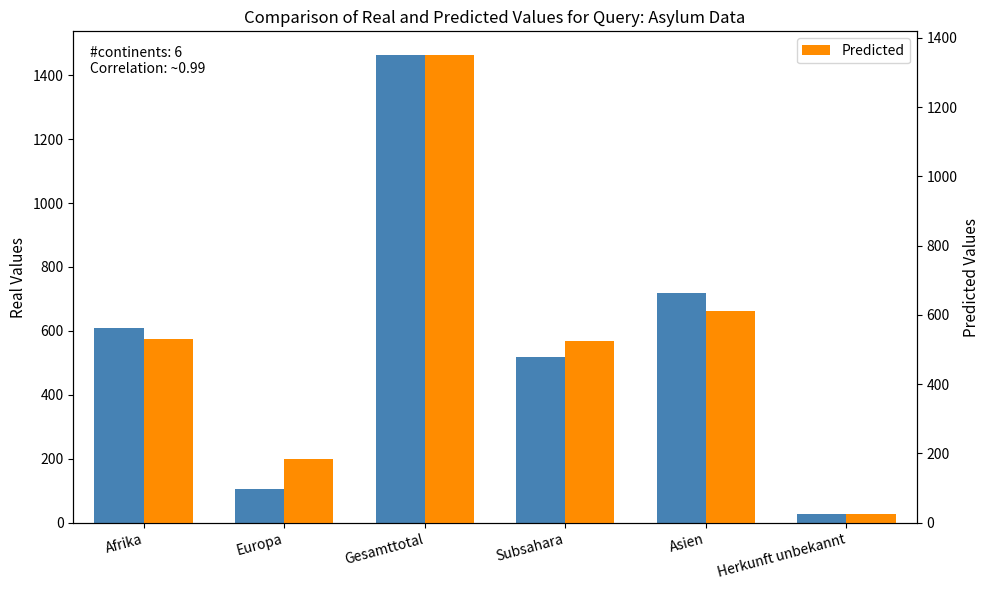

What is the sum of all Predicted values?

3226